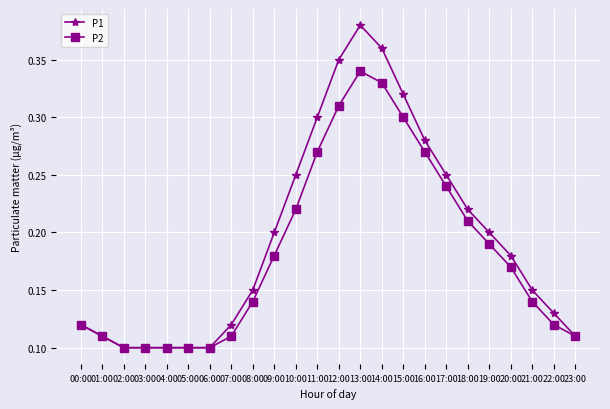

Is this an area chart (filled region under the line)?

No